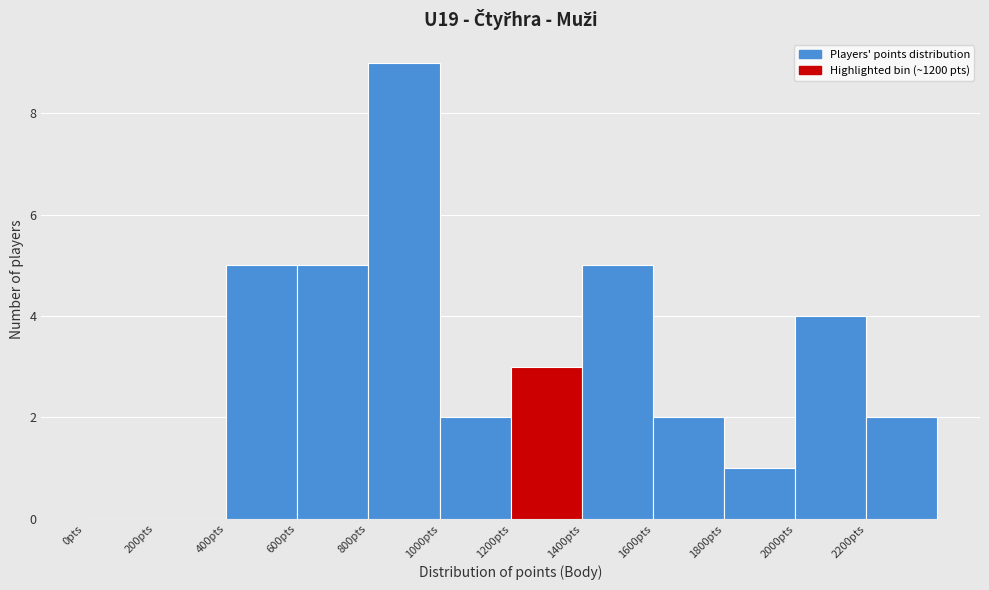

Which range on the x-axis has the tallest bar?

800 to 1000